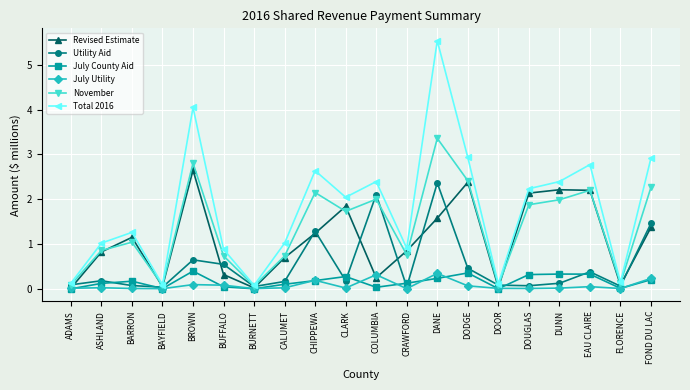

What is the difference between the maximum and minimum values in the July Utility series?

0.3